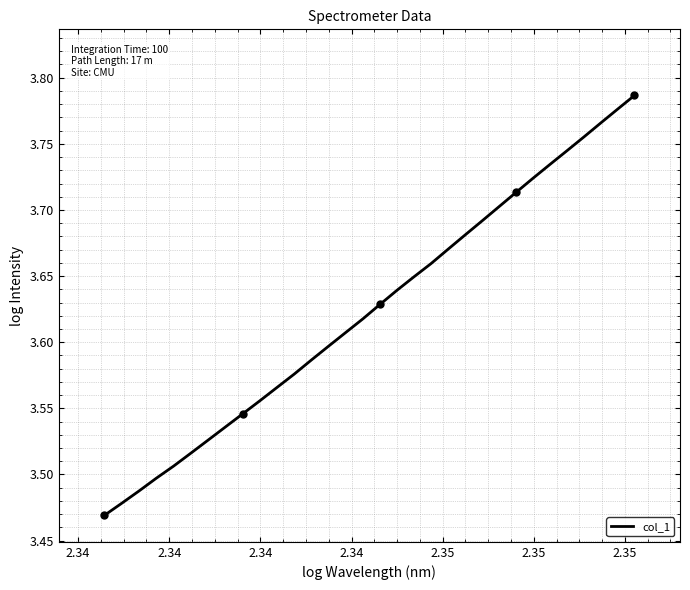

True or false: the data shows 3.5 at 2.34.

True